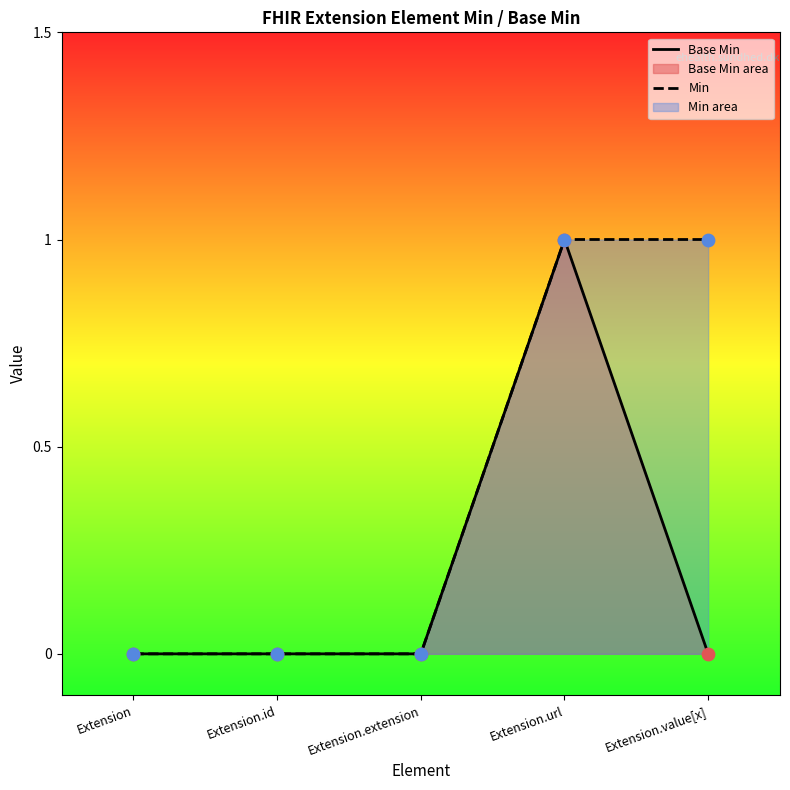

Which series contains the lowest Y value?

Base Min